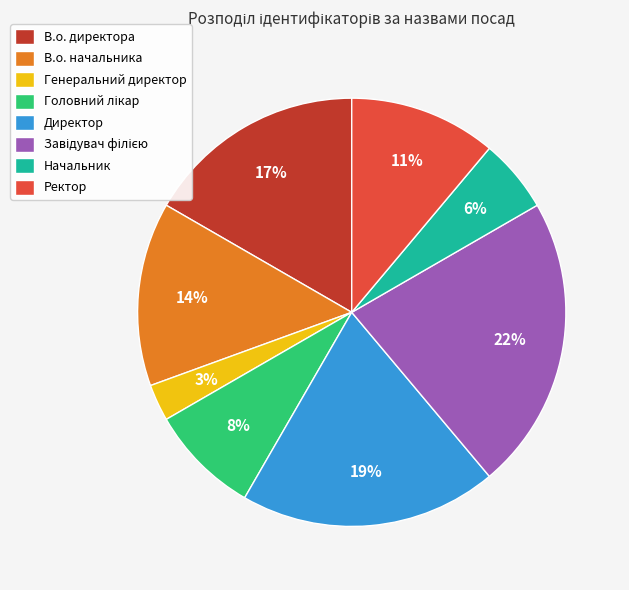

Count the number of slices in the pie.

8